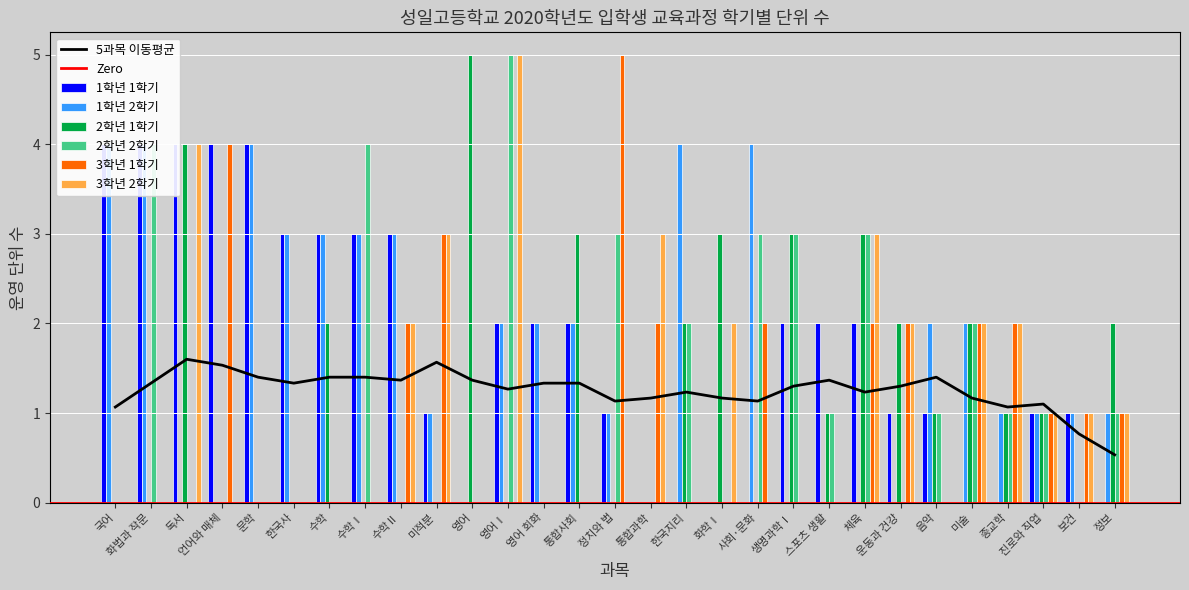

Between 화법과 작문 and 미술, which series saw the biggest shift?

1학년 1학기